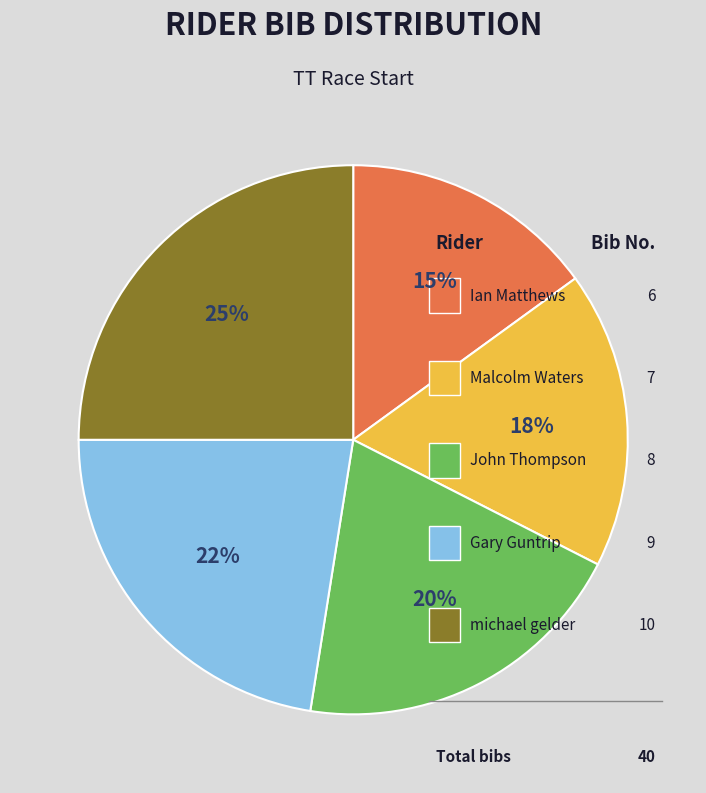

What percentage do michael gelder
08:10:00 and Gary Guntrip
08:09:00 together represent?

47.5%